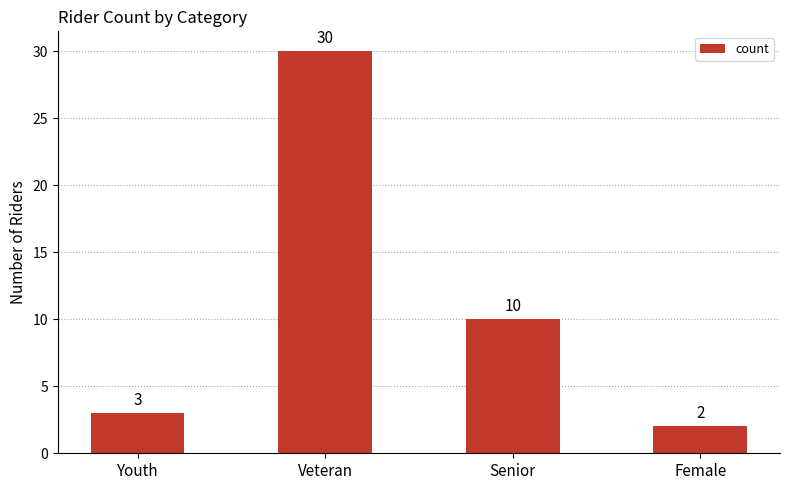

What is the difference between the maximum and second lowest values?

27